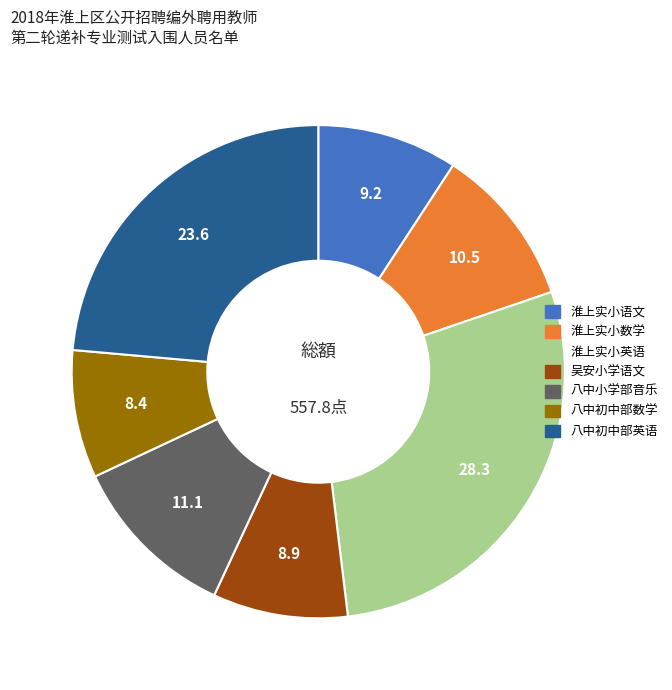

The 八中初中部数学 slice represents 1% of the pie. True or false?

False